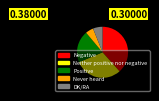

Is the sum of DK/RA and Positive greater than half?

No